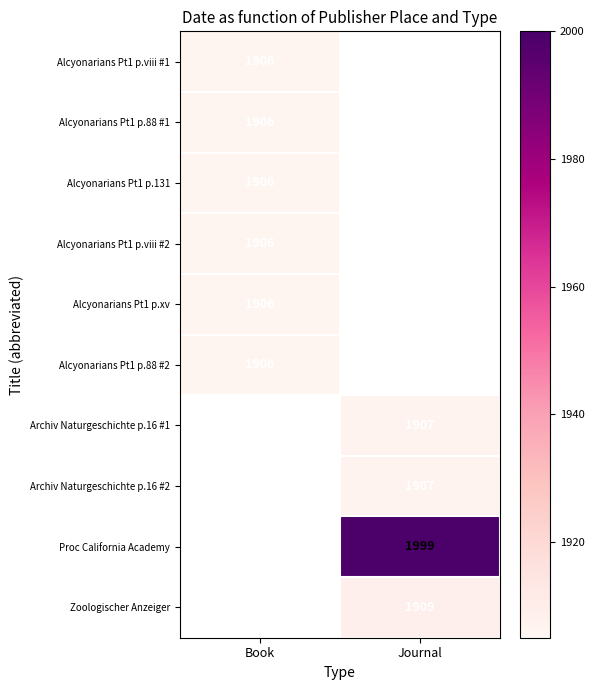

Which label corresponds to the largest value in the chart?

Journal